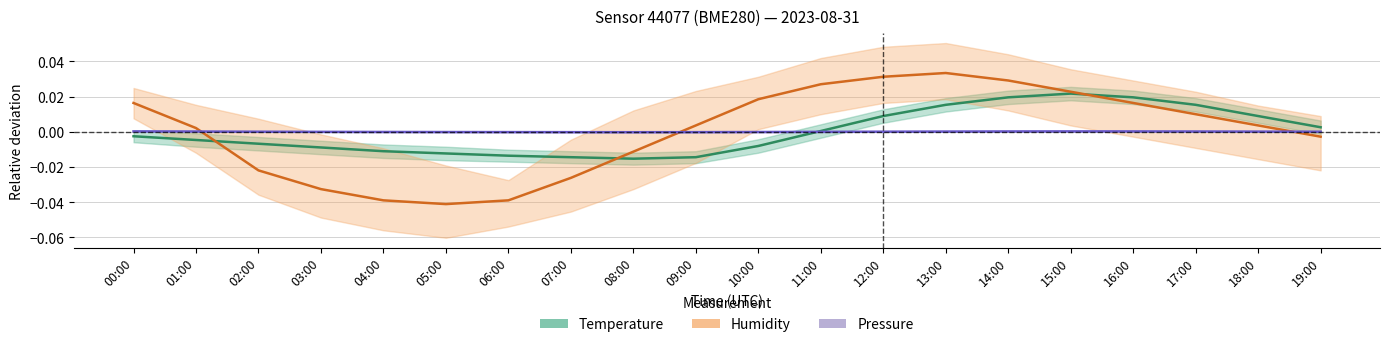

How many times do Humidity and Temperature cross each other?

3